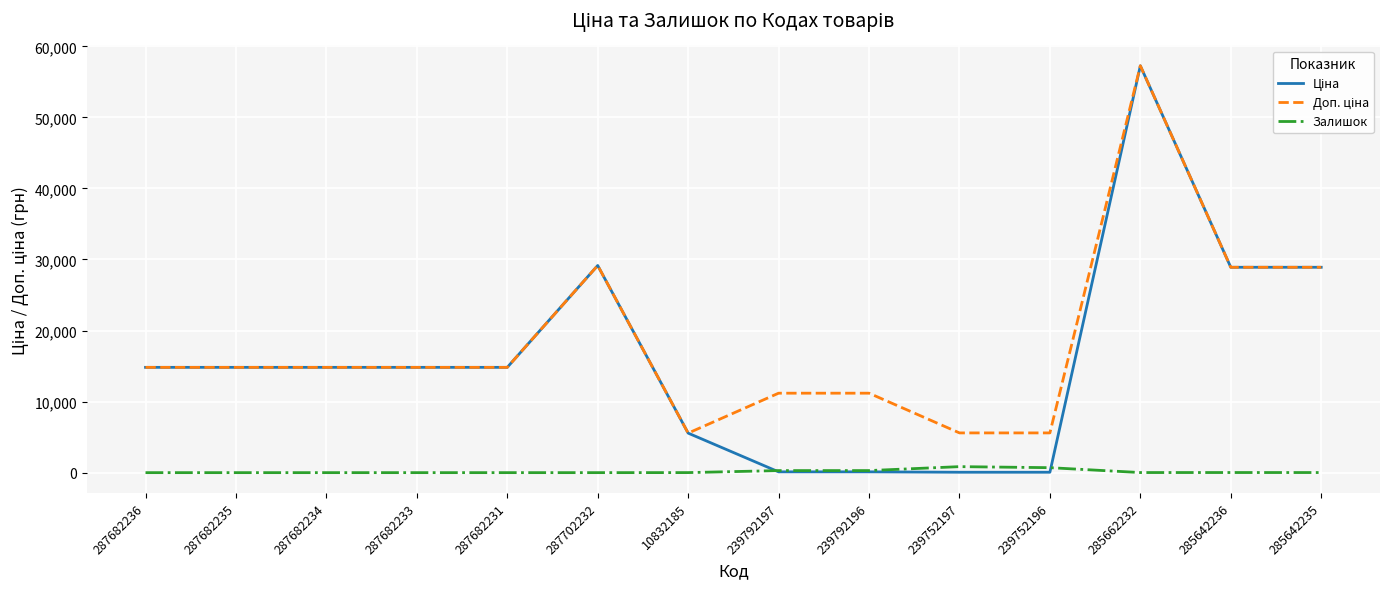

At which category is the sum across all series the highest?

285662232